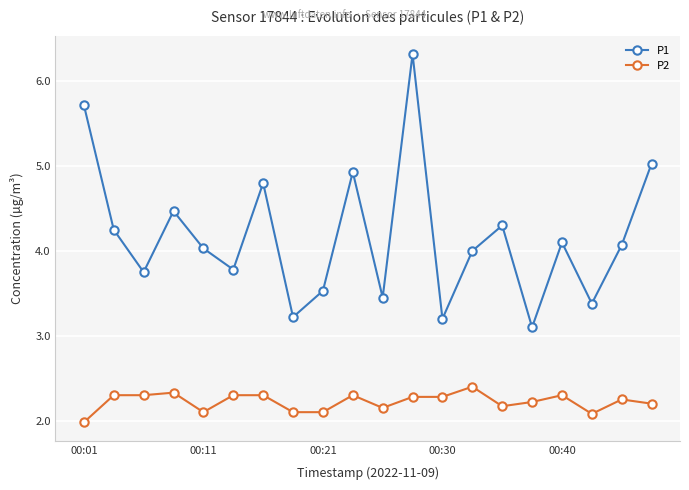

Rank the series by their average value, from lowest to highest.

P2, P1